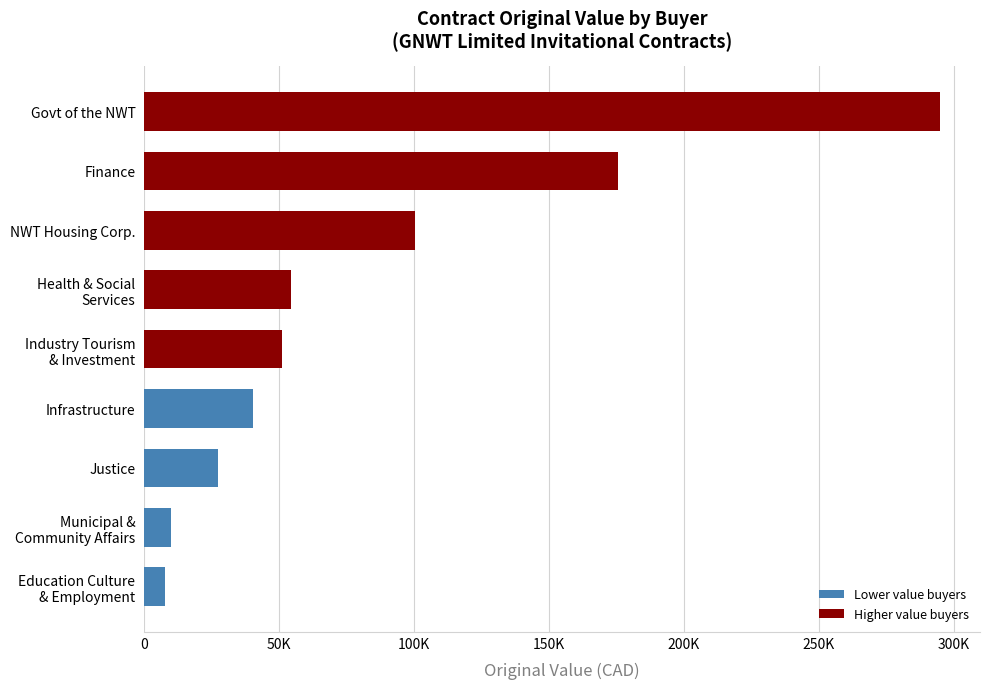

Are the bars horizontal?

Yes